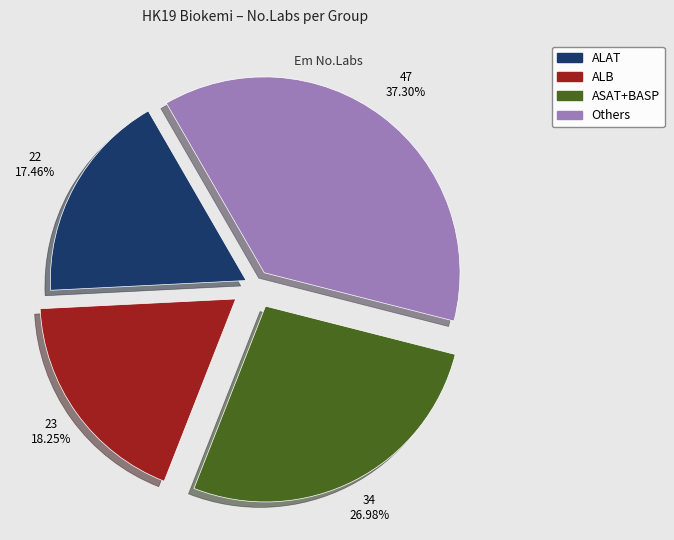

Does any single category account for the majority?

No